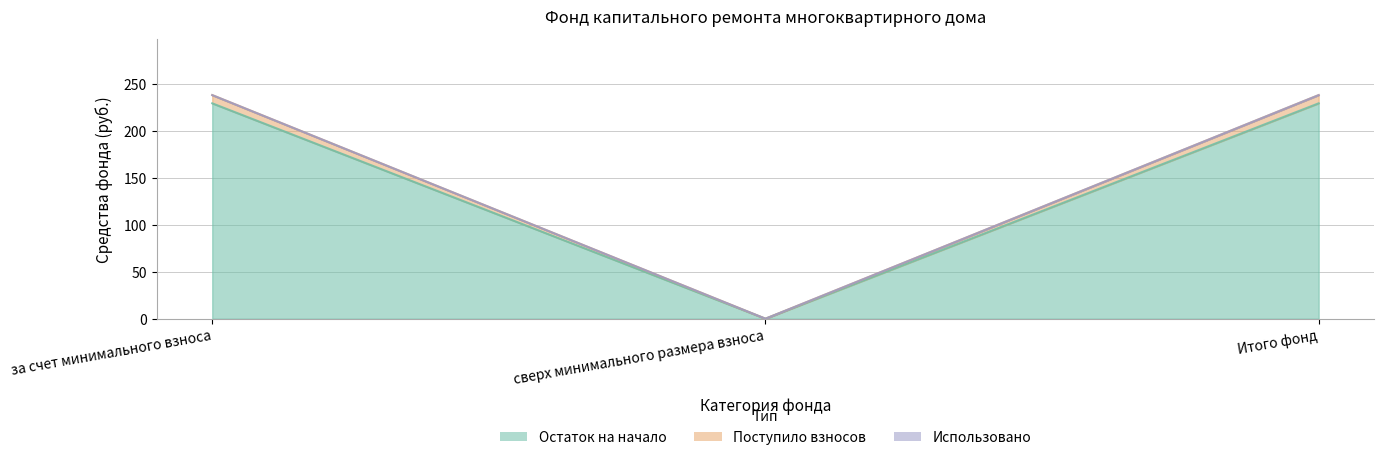

The Остаток на начало series shows 414.0 at за счет минимального взноса. True or false?

False